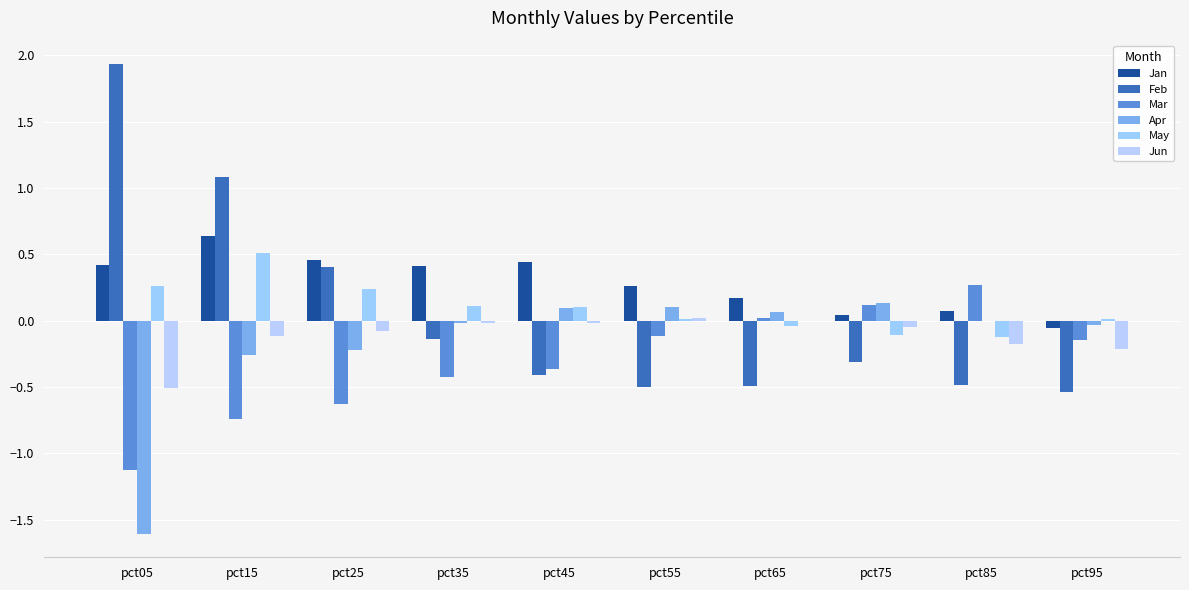

Between pct75 and pct05, which is larger?

pct05